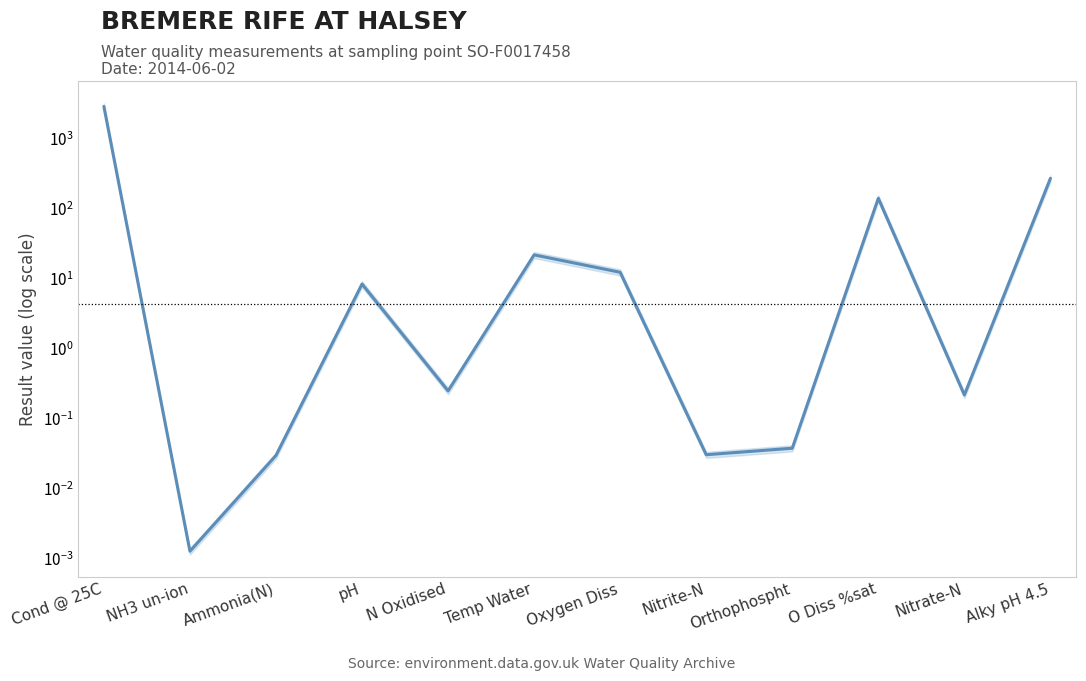

List the labels in order of value, largest first.

Cond @ 25C, Alky pH 4.5, O Diss %sat, Temp Water, Oxygen Diss, pH, N Oxidised, Nitrate-N, Orthophospht, Nitrite-N, Ammonia(N), NH3 un-ion